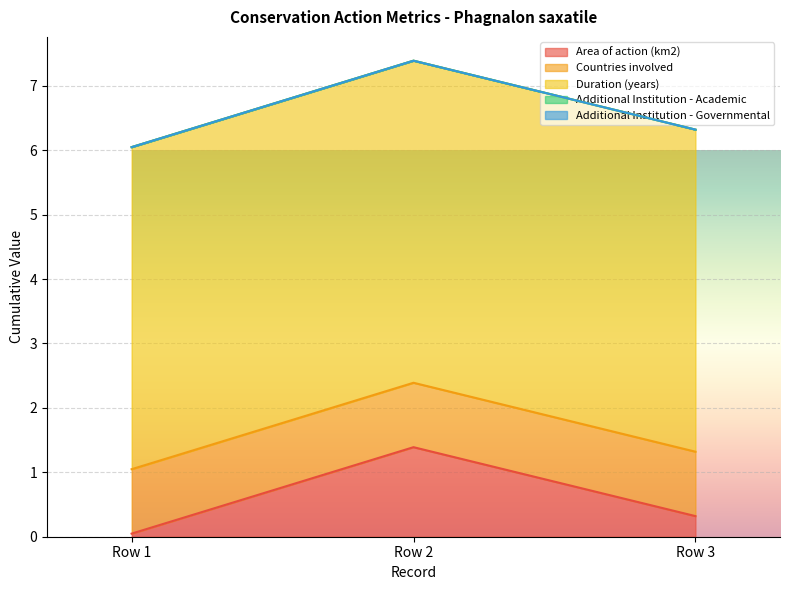

What are all the series names shown in the legend?

Area of action (km2), Countries involved, Duration (years), Additional Institution - Academic, Additional Institution - Governmental